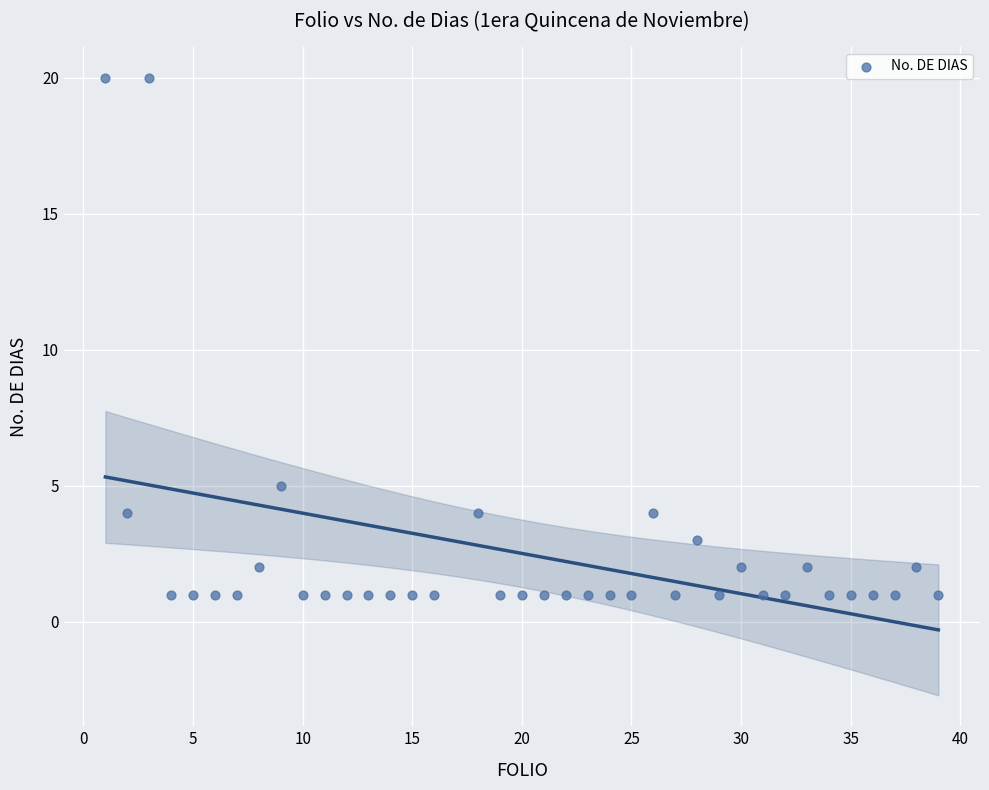

What is the range of Y values (max minus min)?

19